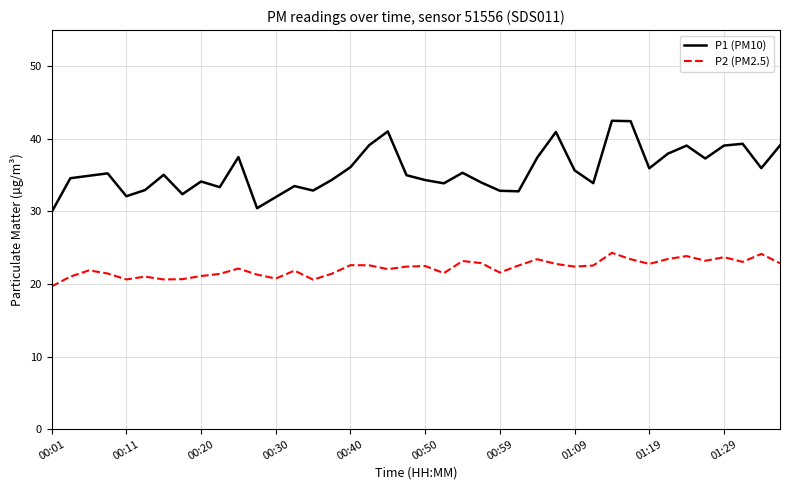

Does the chart have visible grid lines?

Yes